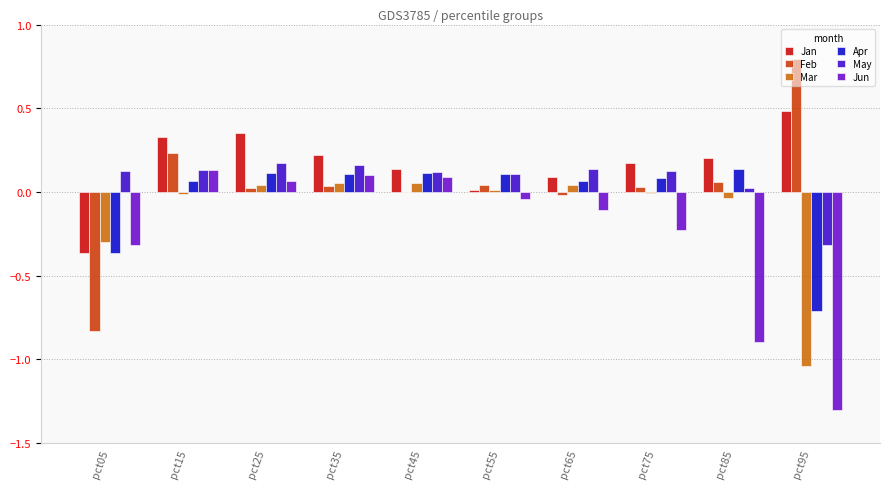

How many data points in May are above 0?

9